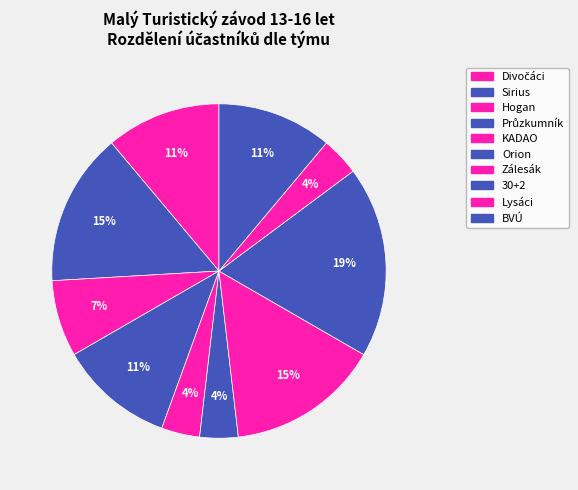

Is there any slice that represents more than half of the pie?

No